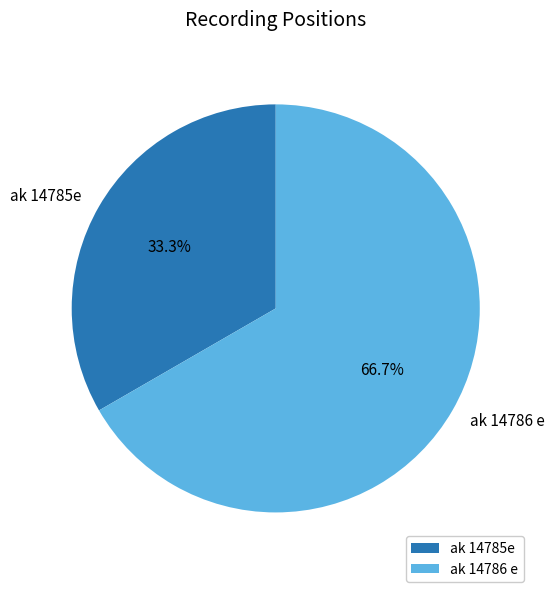

To the nearest percent, what is the average slice percentage?

50%